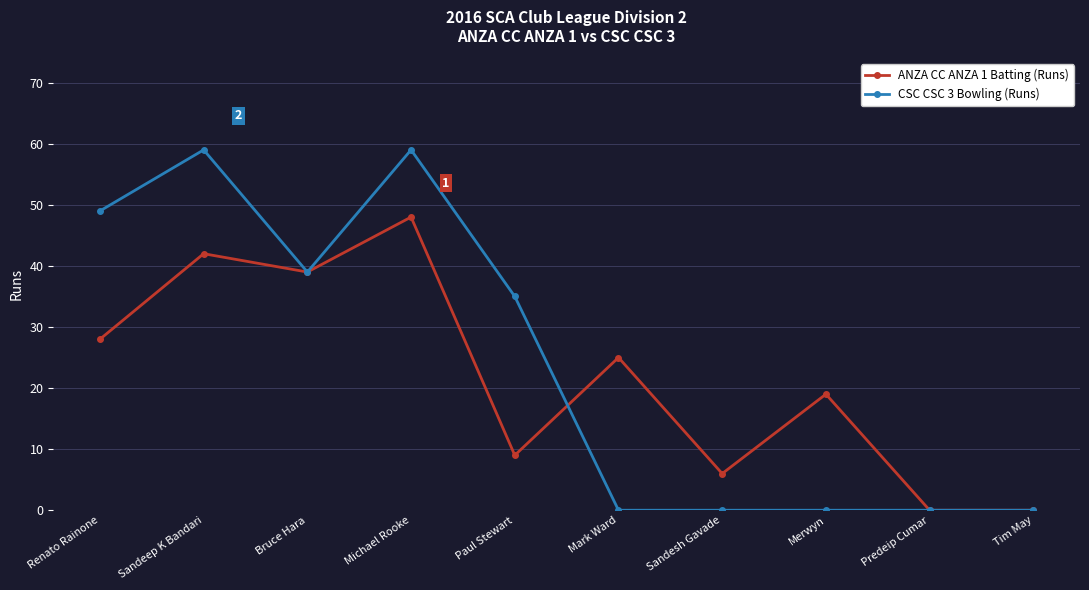

The CSC CSC 3 Bowling (Runs) series shows 59 at Sandeep K Bandari. True or false?

True